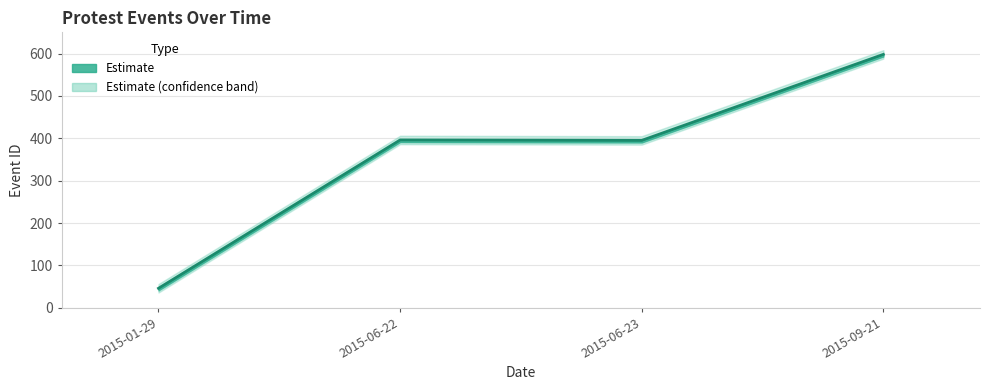

How many interior local peaks (higher than both neighbors) does the data have?

1